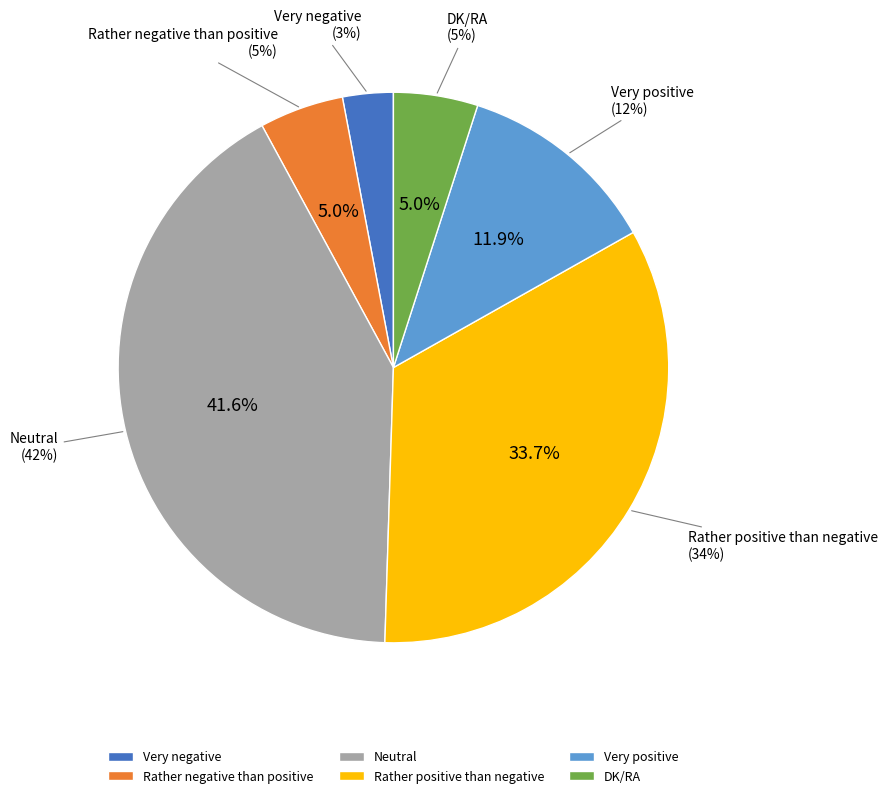

Does Very negative account for over 50% of the chart?

No